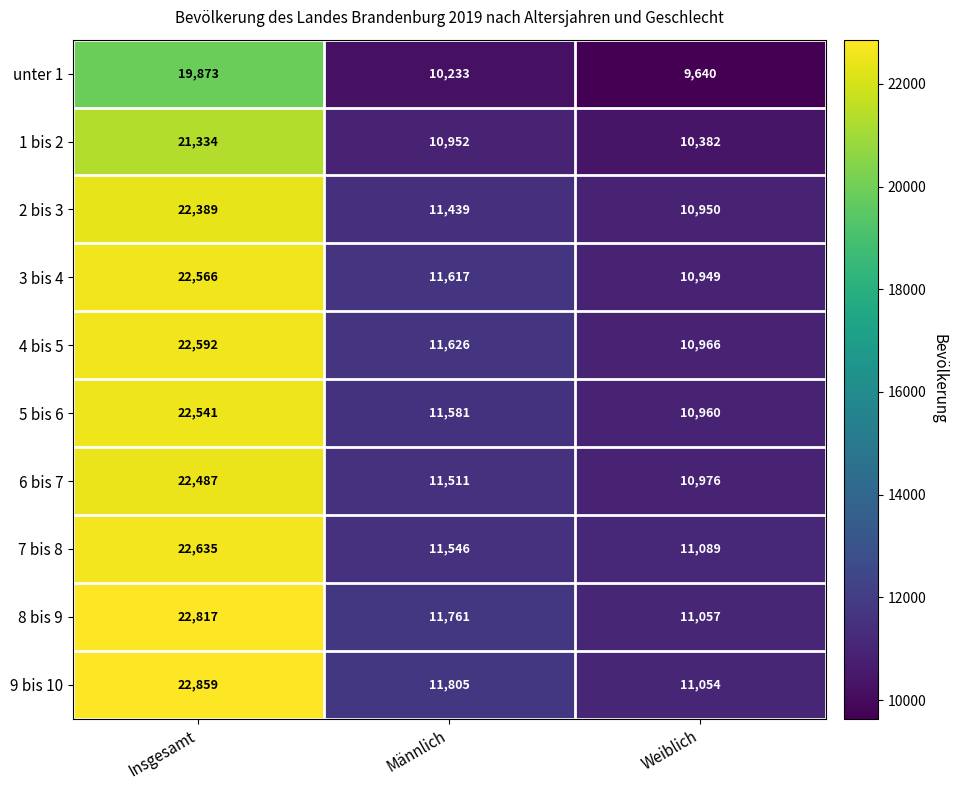

Reading right to left, list all the values displayed in this chart.

unter 1: 9640	10233	19873
1 bis 2: 10382	10952	21334
2 bis 3: 10950	11439	22389
3 bis 4: 10949	11617	22566
4 bis 5: 10966	11626	22592
5 bis 6: 10960	11581	22541
6 bis 7: 10976	11511	22487
7 bis 8: 11089	11546	22635
8 bis 9: 11057	11761	22817
9 bis 10: 11054	11805	22859